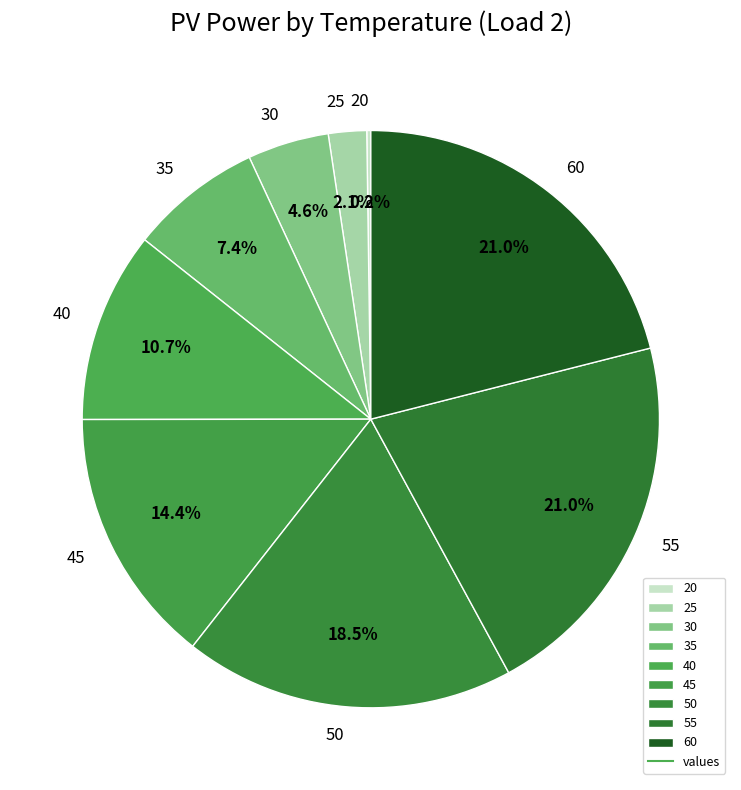

Which has a higher value, 30 or 40?

40